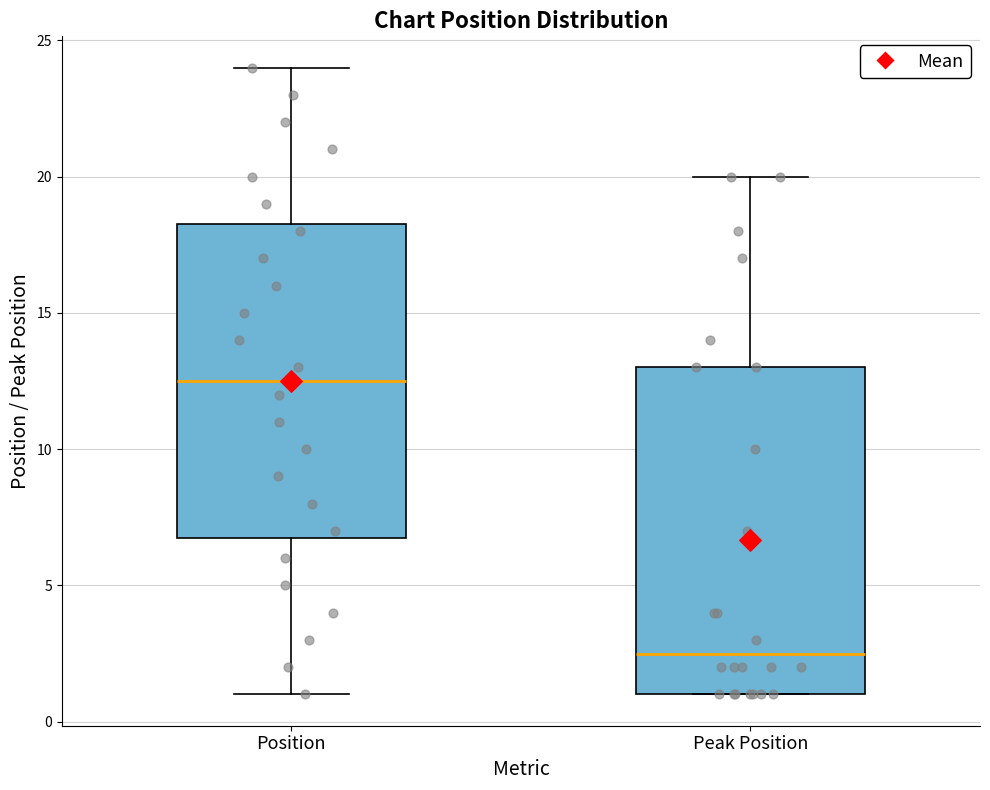

Which box has the highest median line?

Position